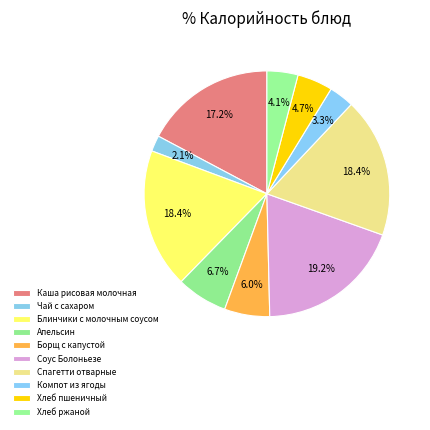

Rank the categories by value from highest to lowest.

Соус Болоньезе, Спагетти отварные, Блинчики с молочным соусом, Каша рисовая молочная, Апельсин, Борщ с капустой, Хлеб пшеничный, Хлеб ржаной, Компот из ягоды, Чай с сахаром